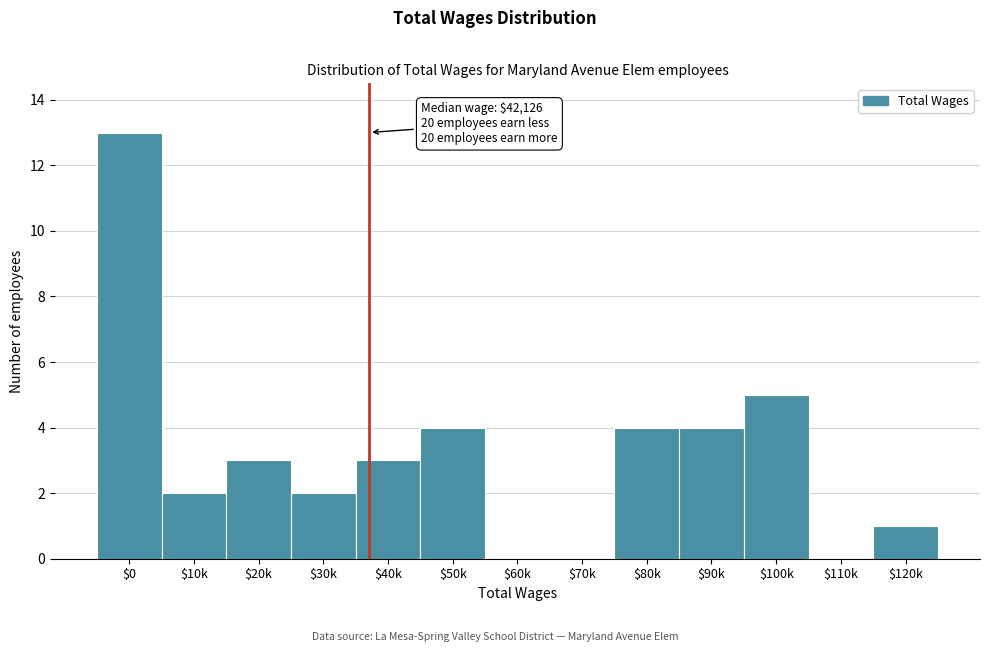

Which label corresponds to the largest value in the chart?

$0